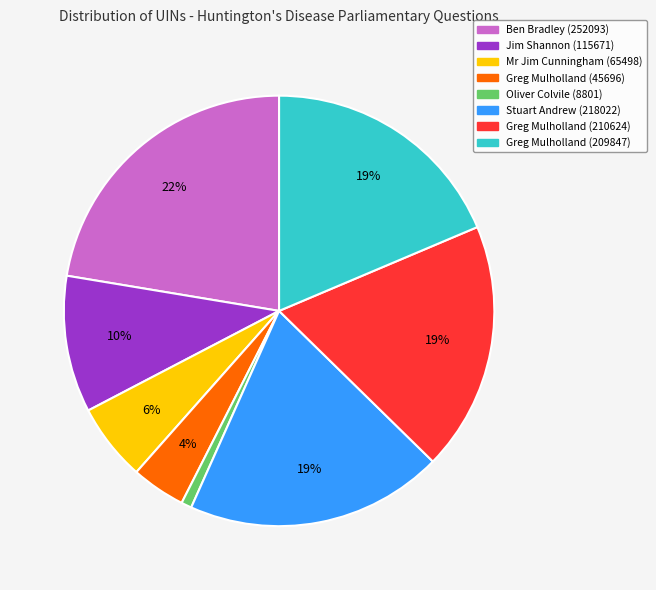

What percentage is the Greg Mulholland (209847) slice, to the nearest percent?

19%